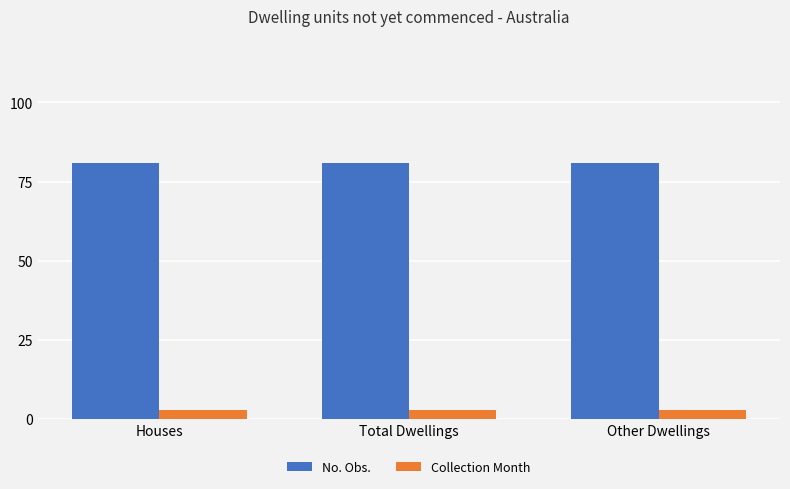

The value of Collection Month at Houses is 3. True or false?

True